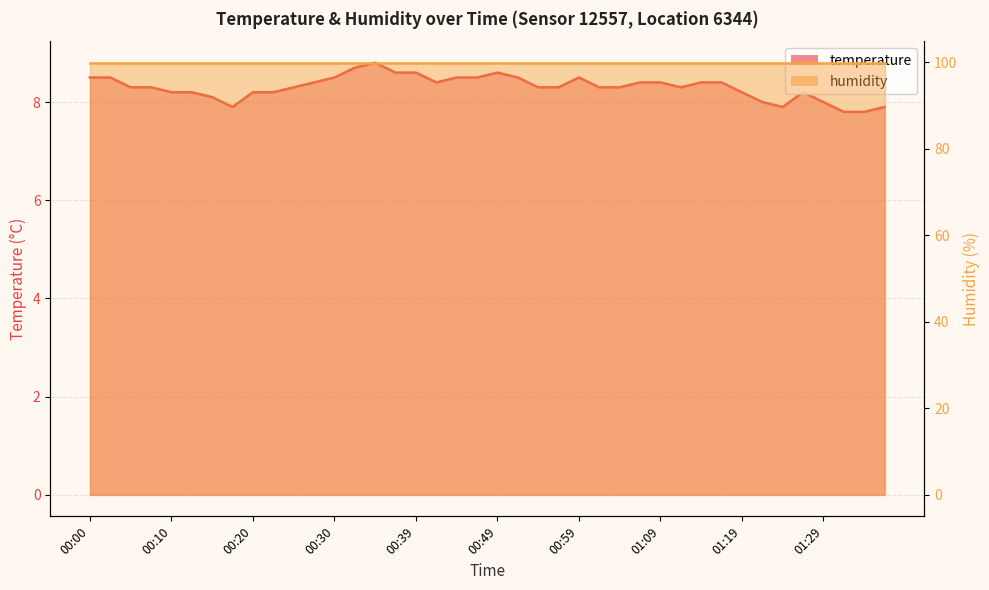

What is the approximate value at 01:07?

8.4